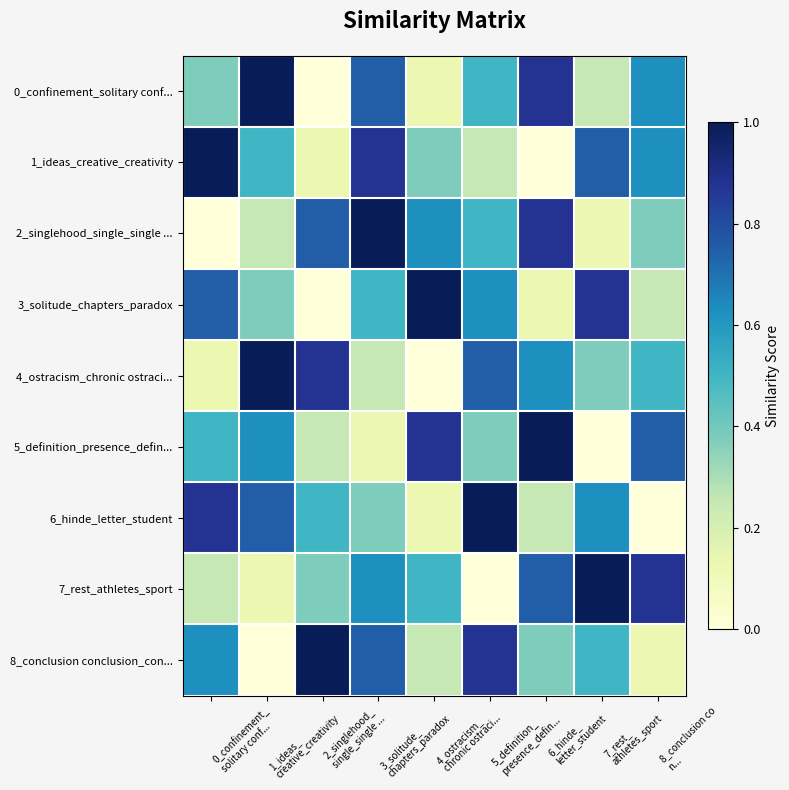

At which category is the sum across all series the highest?

3_solitude_
chapters_paradox